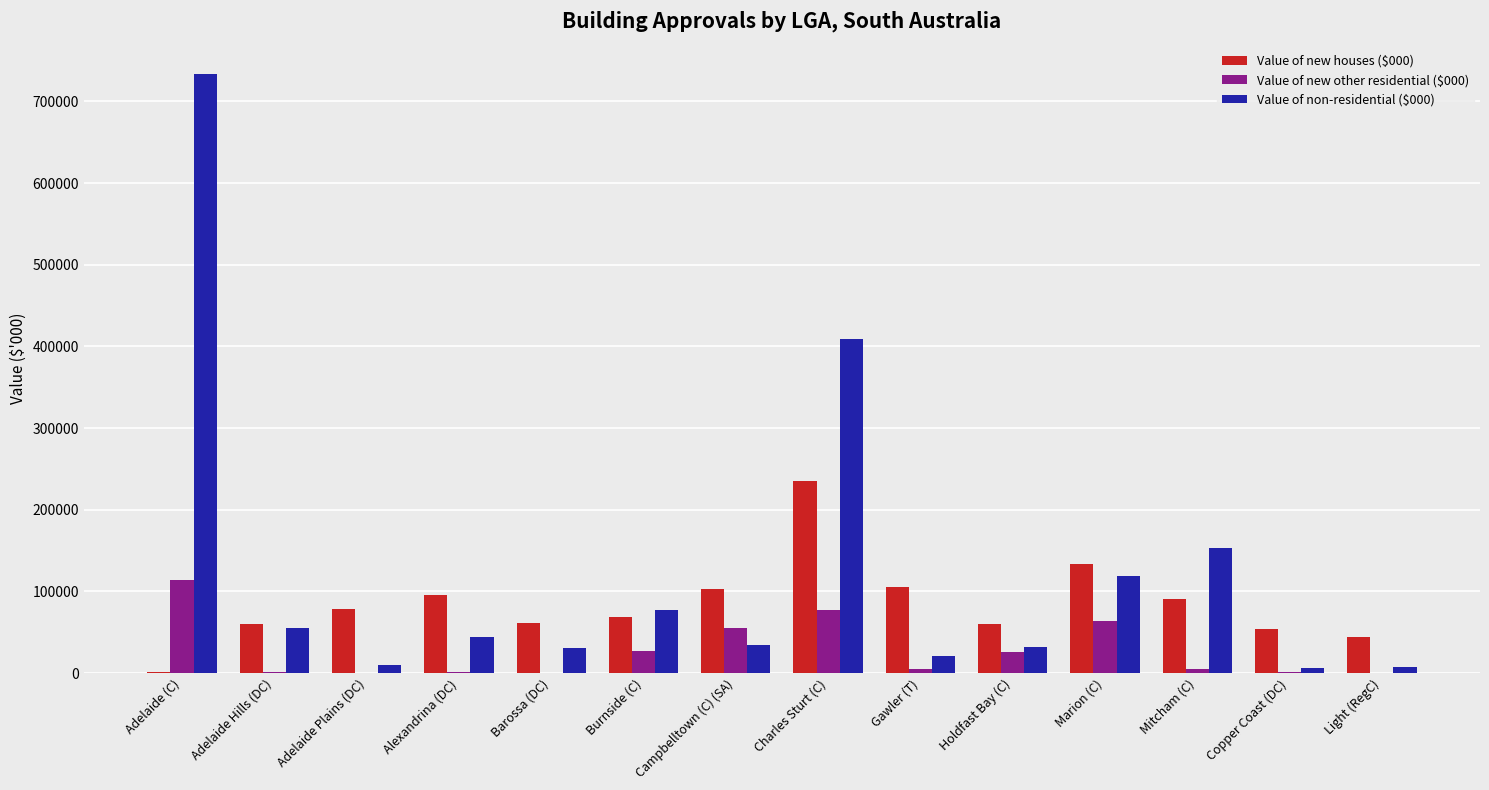

Where does the Value of new other residential ($000) series first go above 5260?

Adelaide (C)